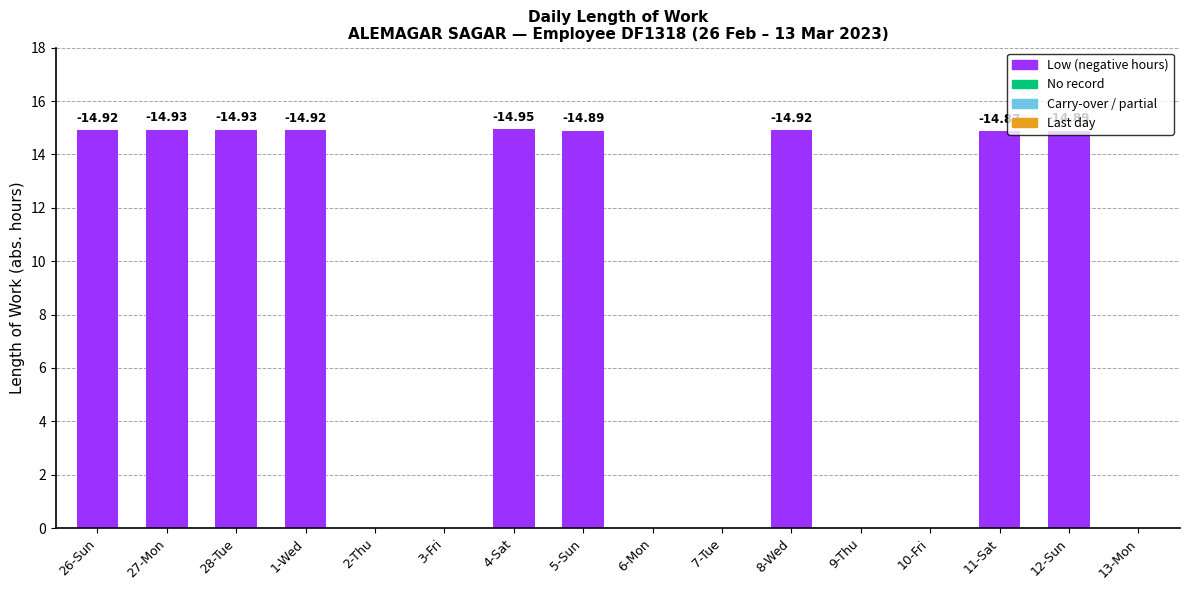

Rank the categories by value from highest to lowest.

4-Sat, 27-Mon, 28-Tue, 26-Sun, 1-Wed, 8-Wed, 5-Sun, 12-Sun, 11-Sat, 2-Thu, 3-Fri, 6-Mon, 7-Tue, 9-Thu, 10-Fri, 13-Mon